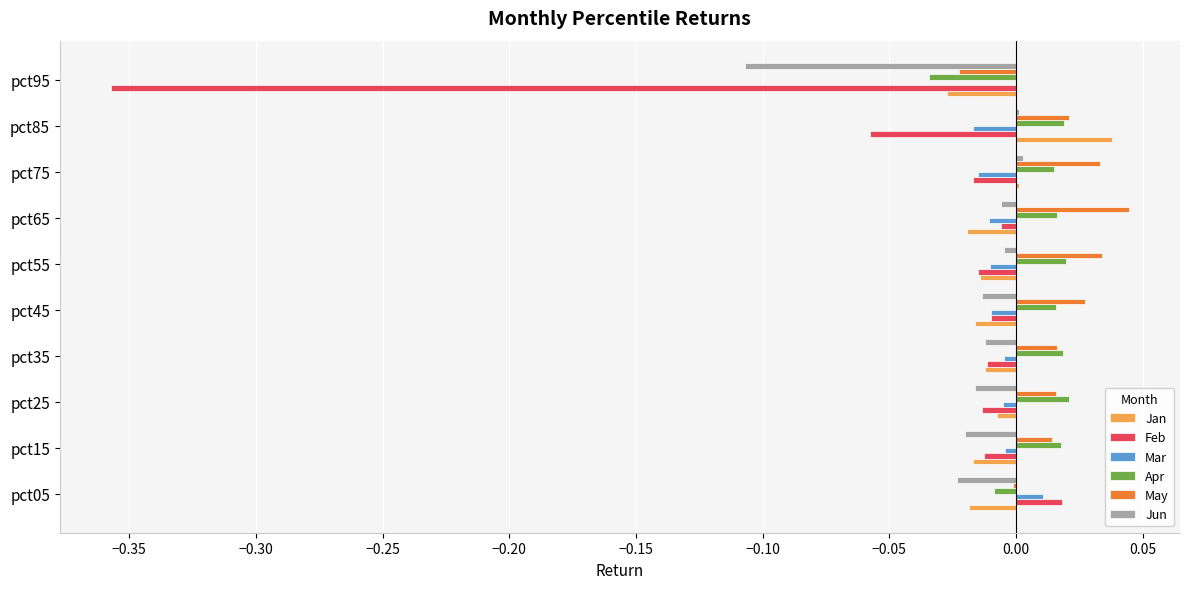

Is the value of Apr at pct75 greater than the value of Jan at pct85?

No